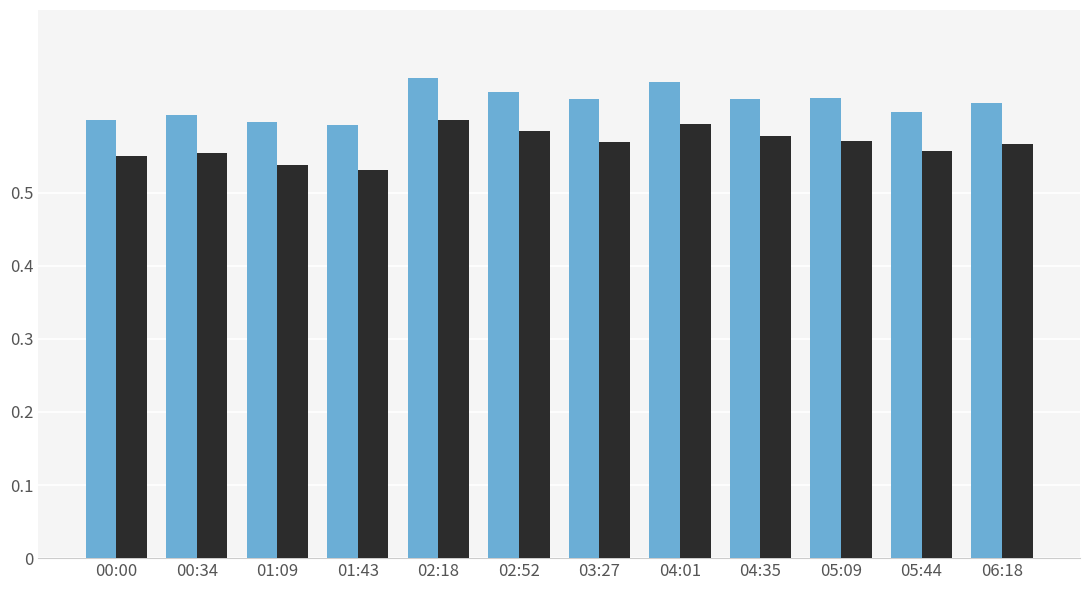

What is the total value across all series at 04:35?

1.2